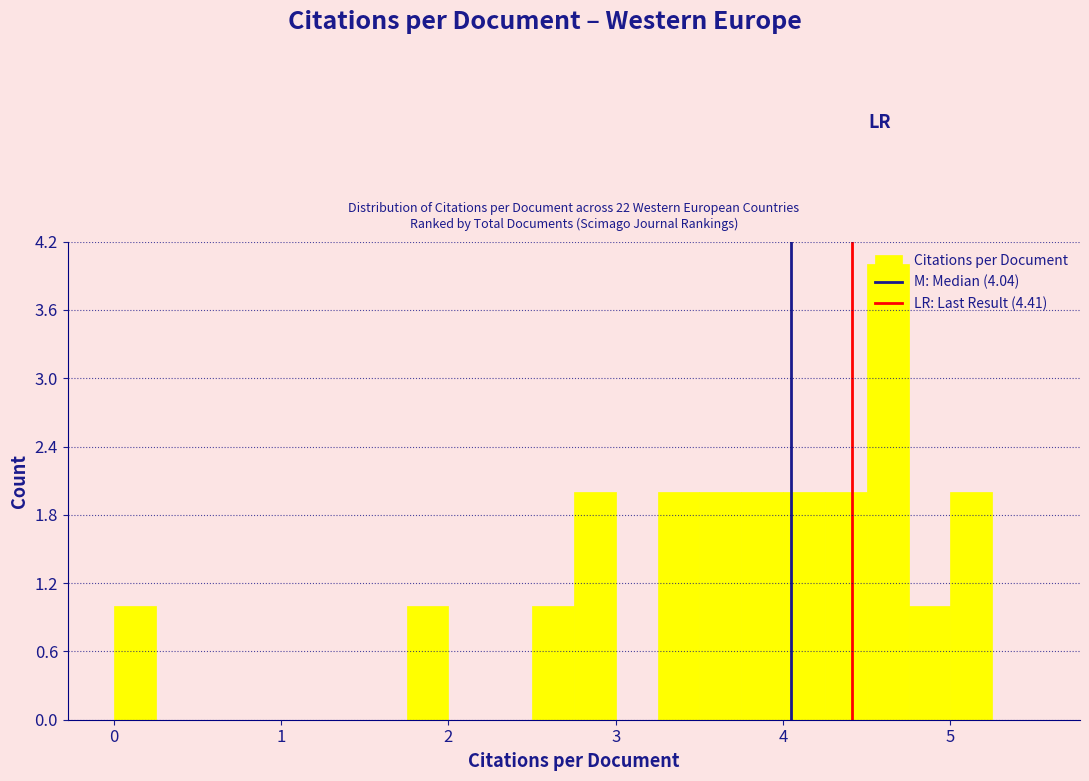

Read against the x-axis, roughly where is the centre of the tallest bar?

4.6